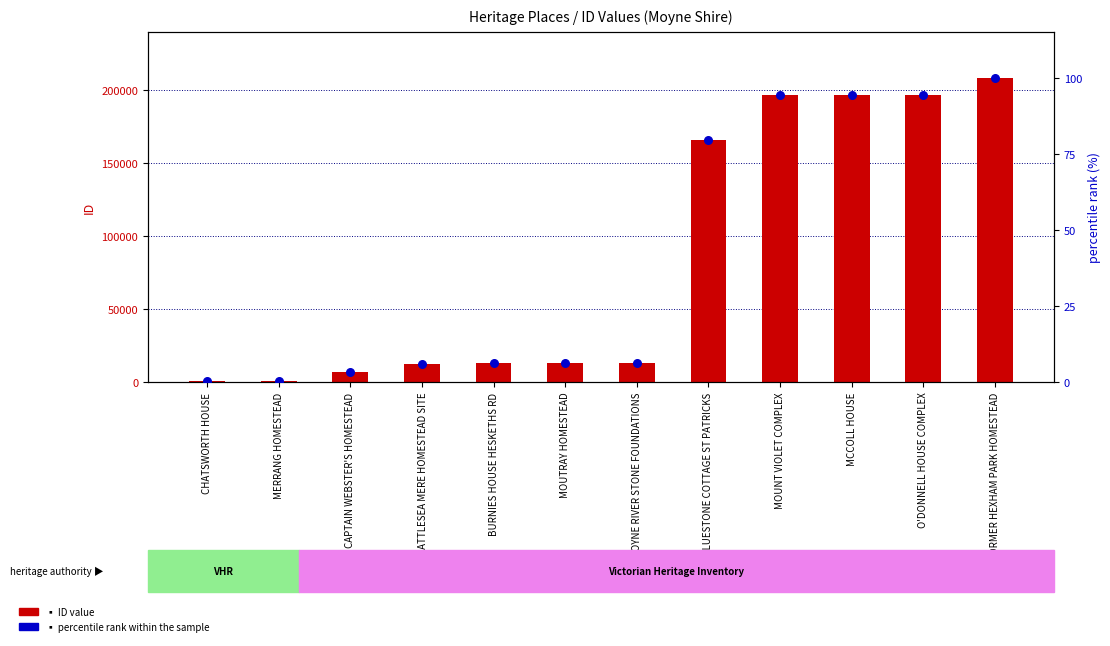

What is the total value across all series at CAPTAIN WEBSTER'S HOMESTEAD?

6776.2